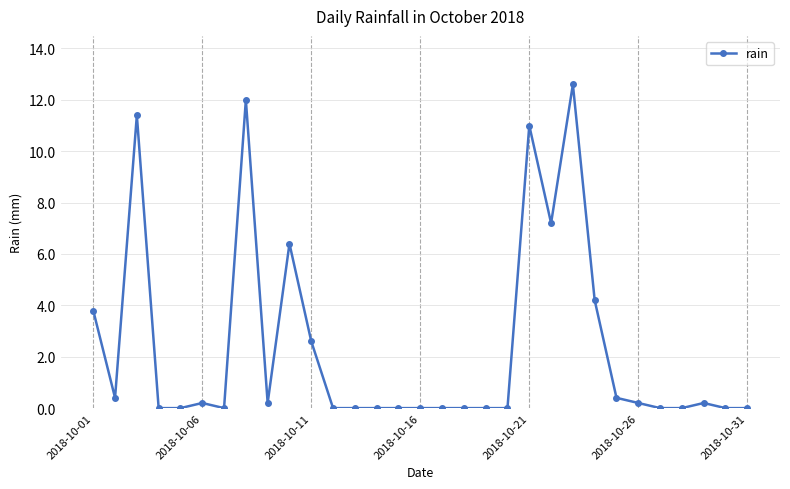

True or false: there are more than 1 points higher than both neighbors.

True